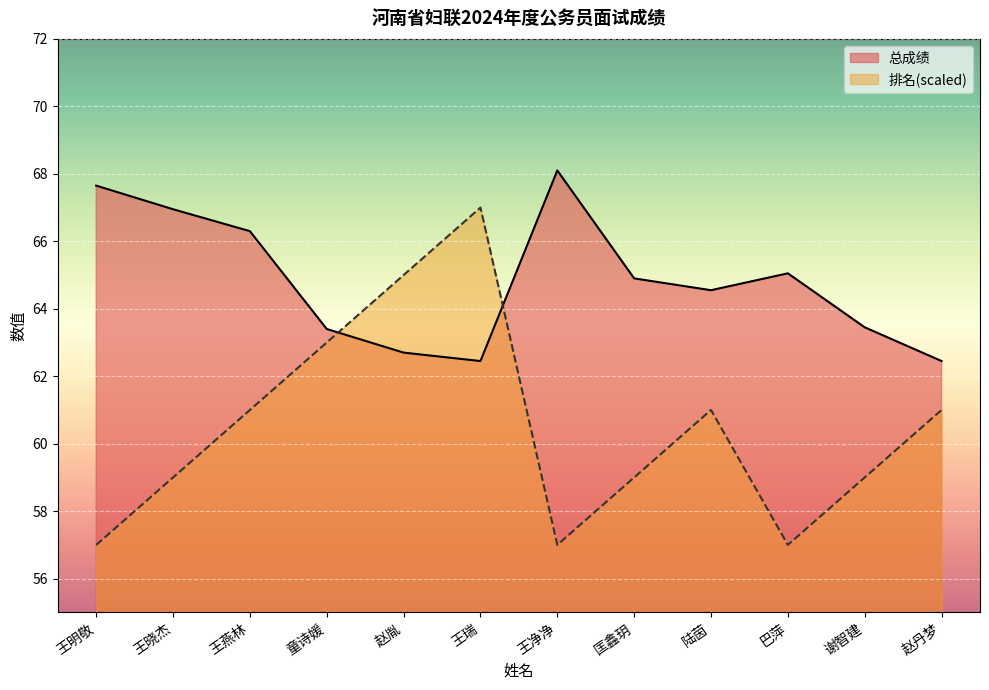

What is the greatest value displayed?

68.1